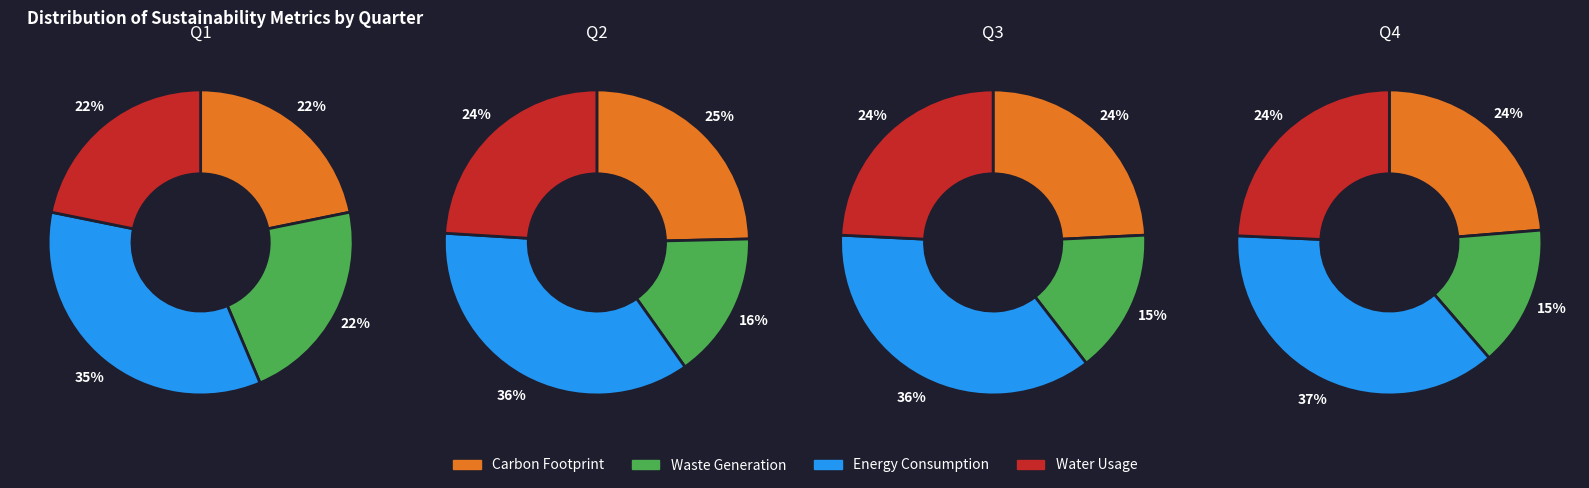

What percentage do 2 and 3 together represent?

54.8%